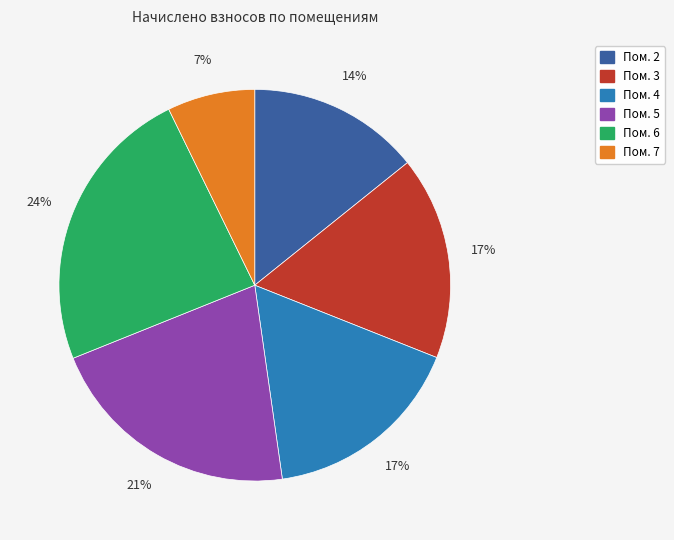

To the nearest percent, what is the difference between the largest and smallest slice percentages?

17%